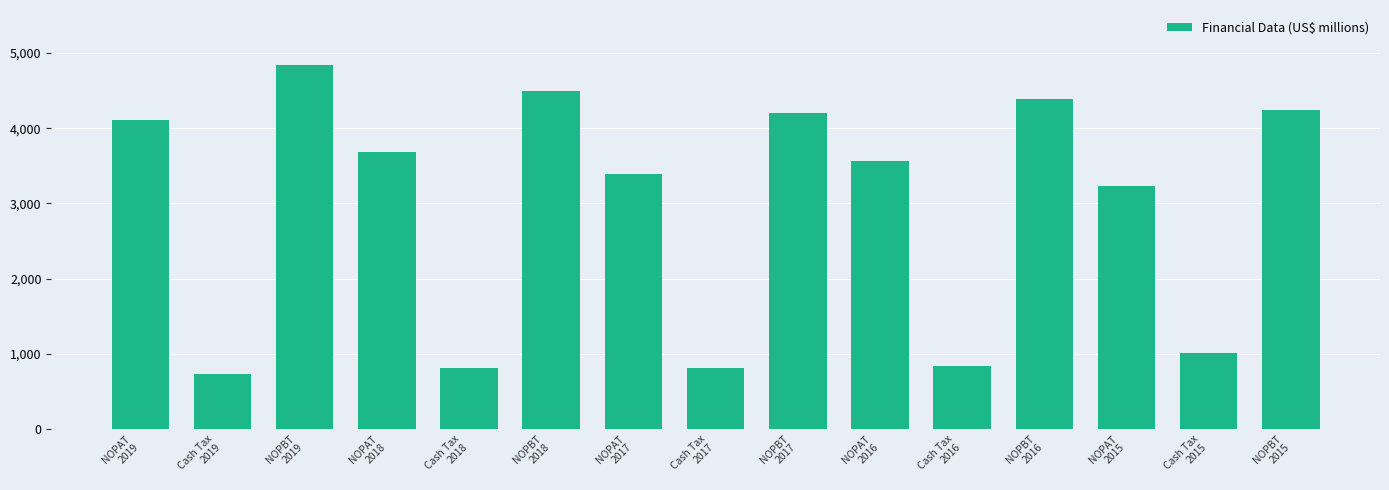

True or false: the data shows 3683 at NOPAT
2018.

True